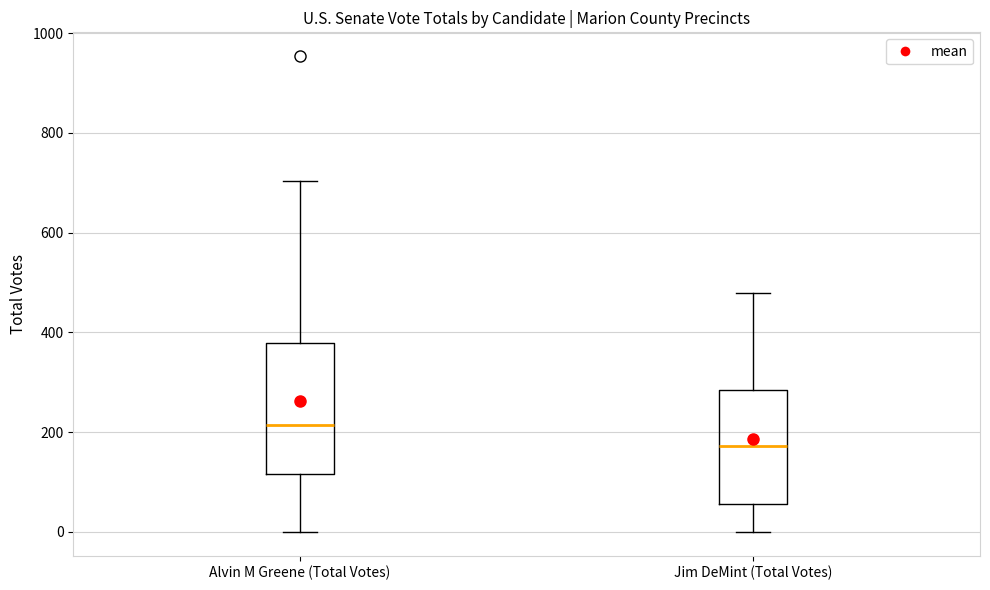

Which box is the tallest, from its lower edge to its upper edge?

Alvin M Greene (Total Votes)